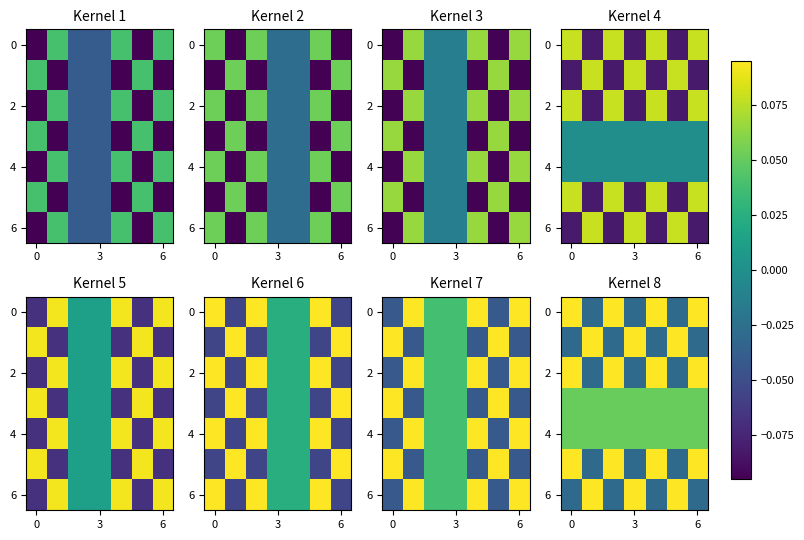

What is the sum of the 4 values at 6 and 3?

0.1